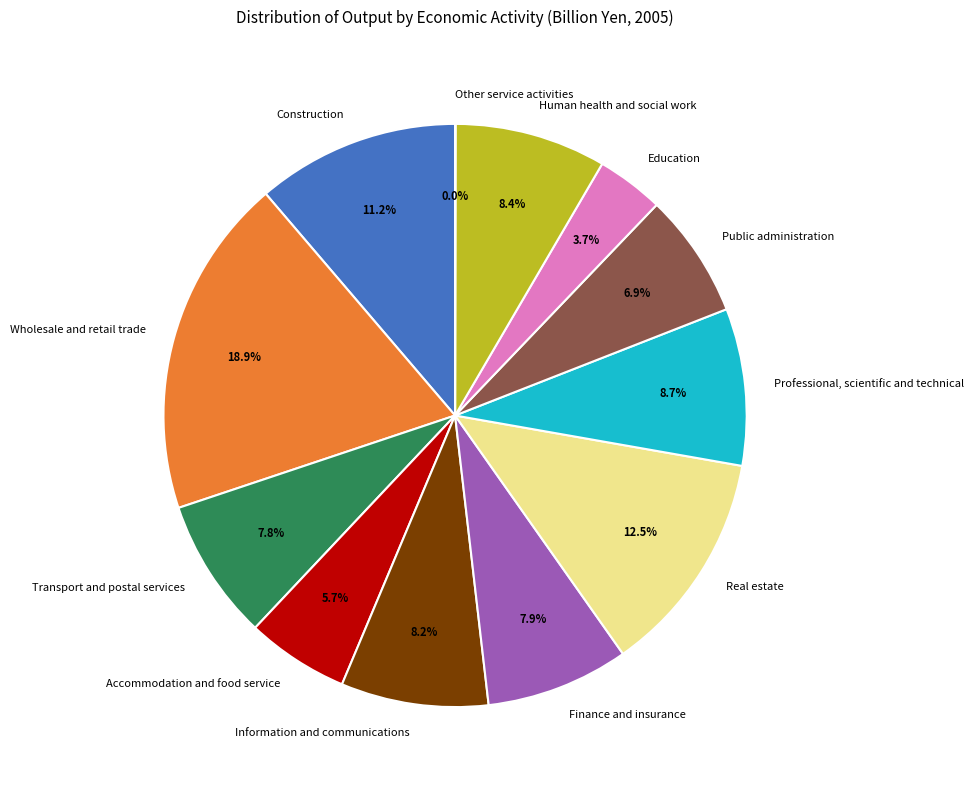

To the nearest percent, what is the average slice percentage?

8%